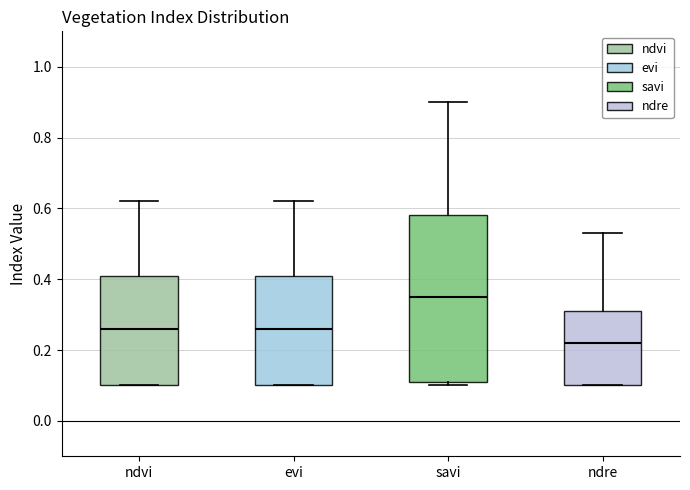

Which box's median line is the lowest?

ndre